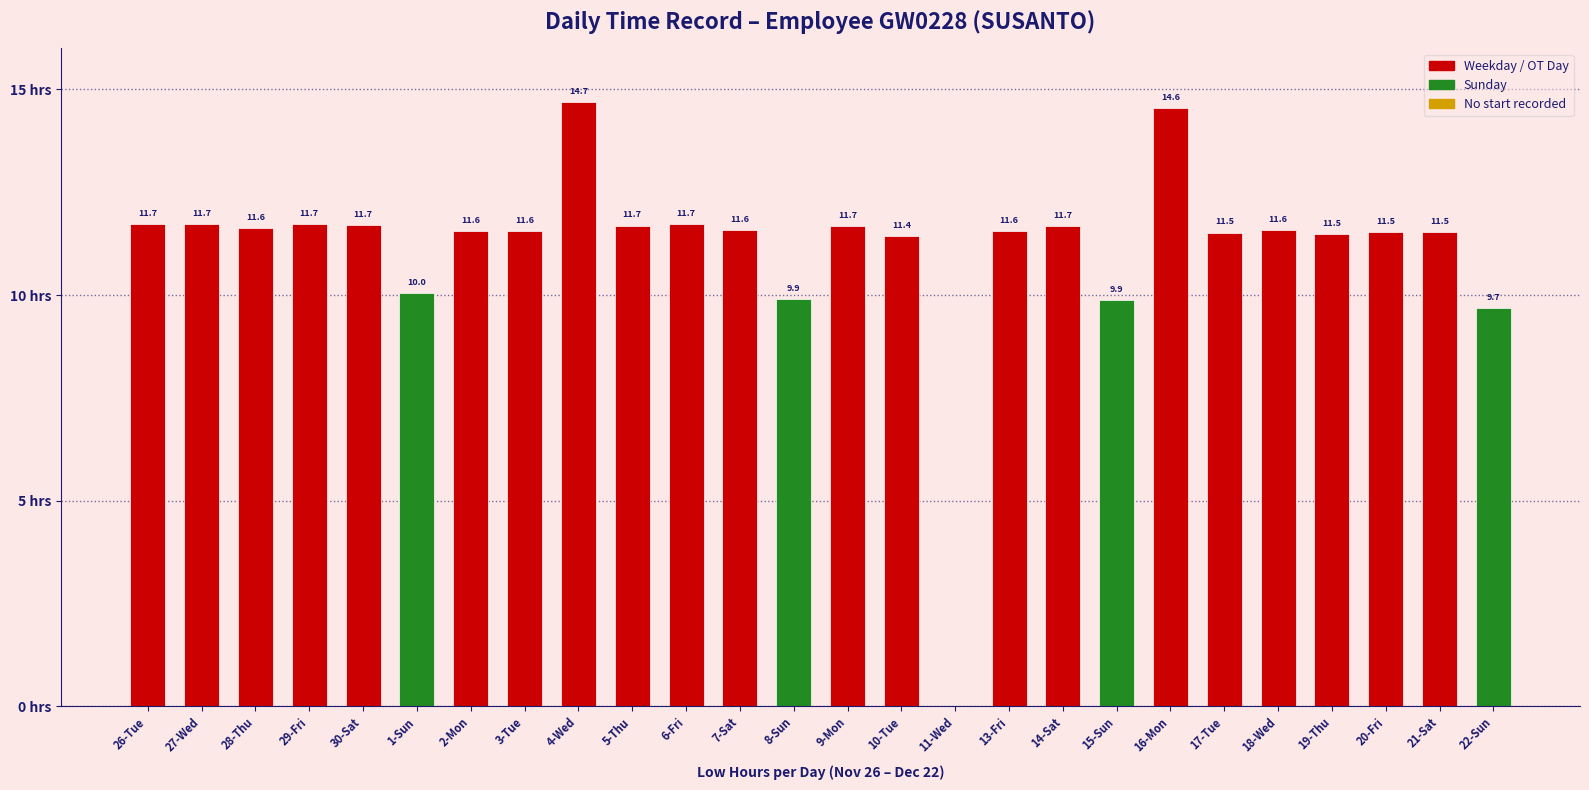

At which label is the value closest to 7?

22-Sun